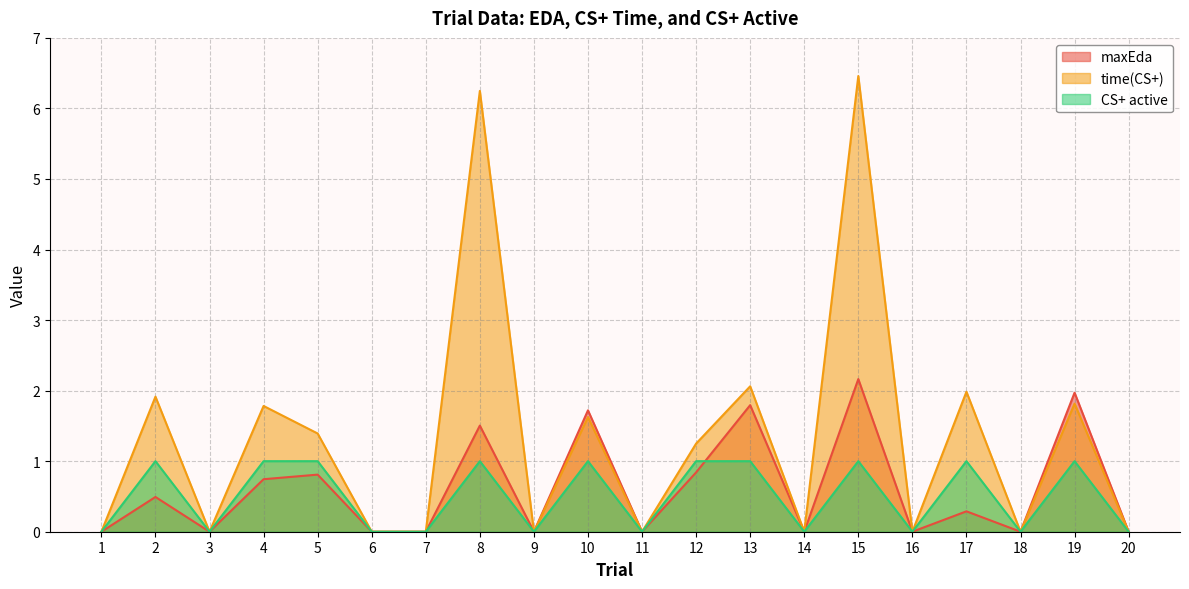

Where is the first local minimum for time(CS+)?

3